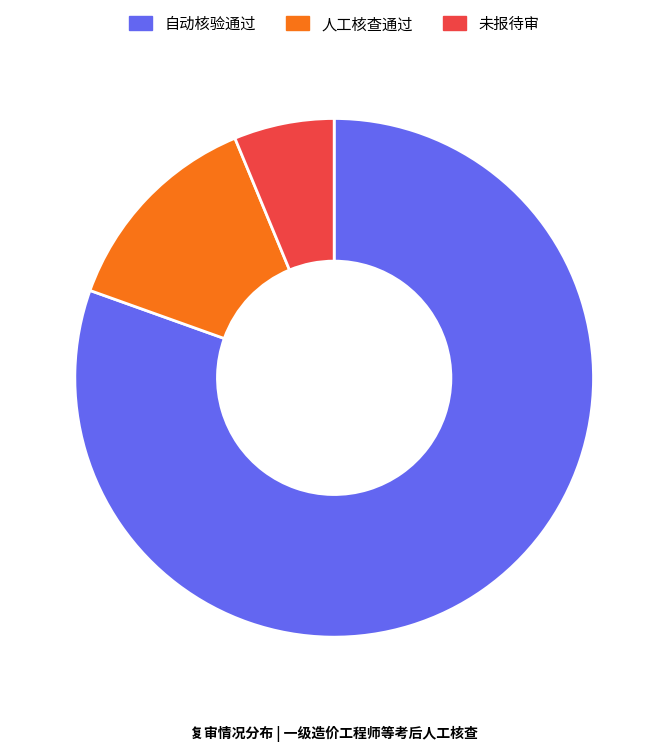

True or false: 人工核查通过 accounts for 27% of the total.

False